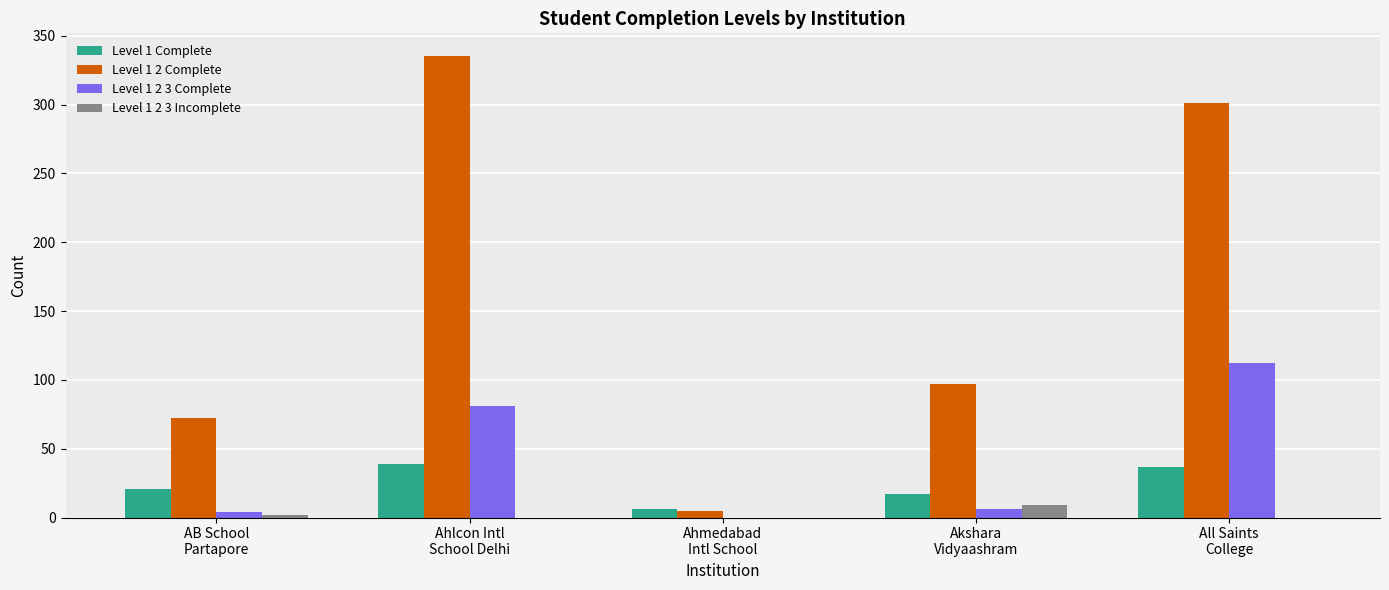

At which category does the chart reach its peak across all series?

Ahlcon Intl
School Delhi